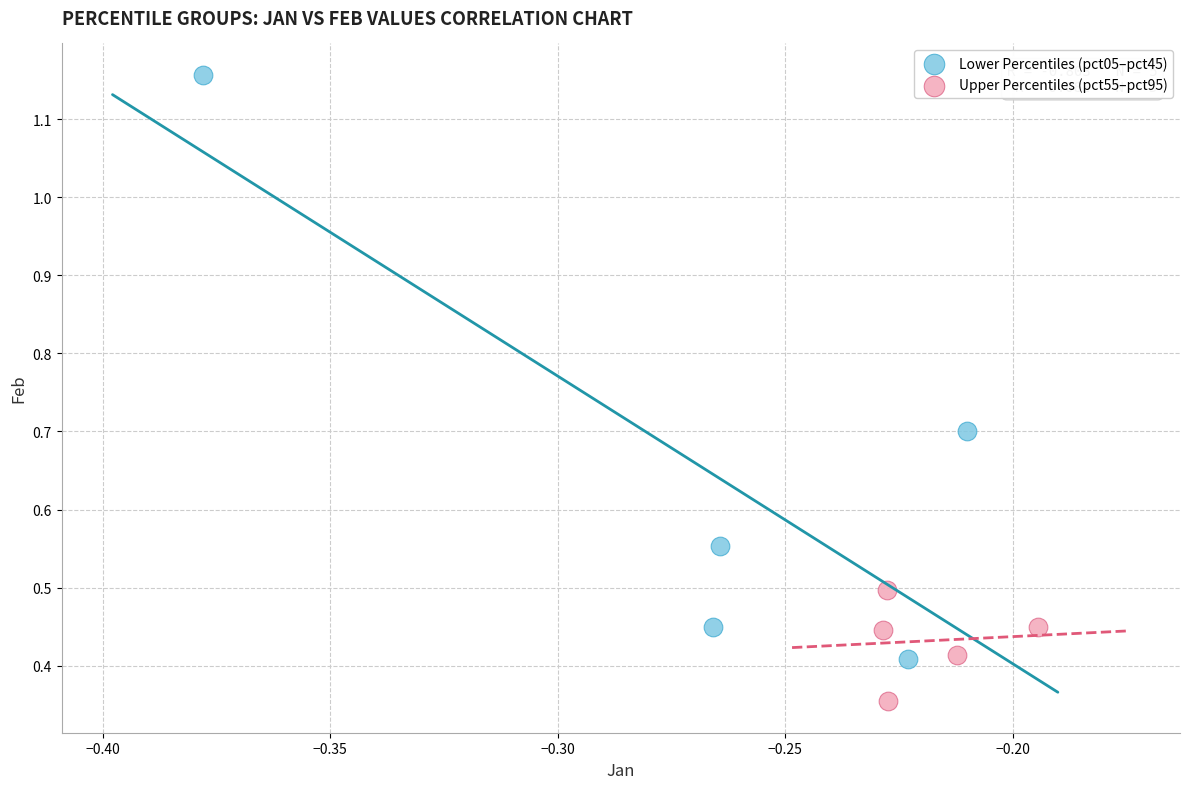

Which series contains the lowest Y value?

Upper Percentiles (pct55–pct95)